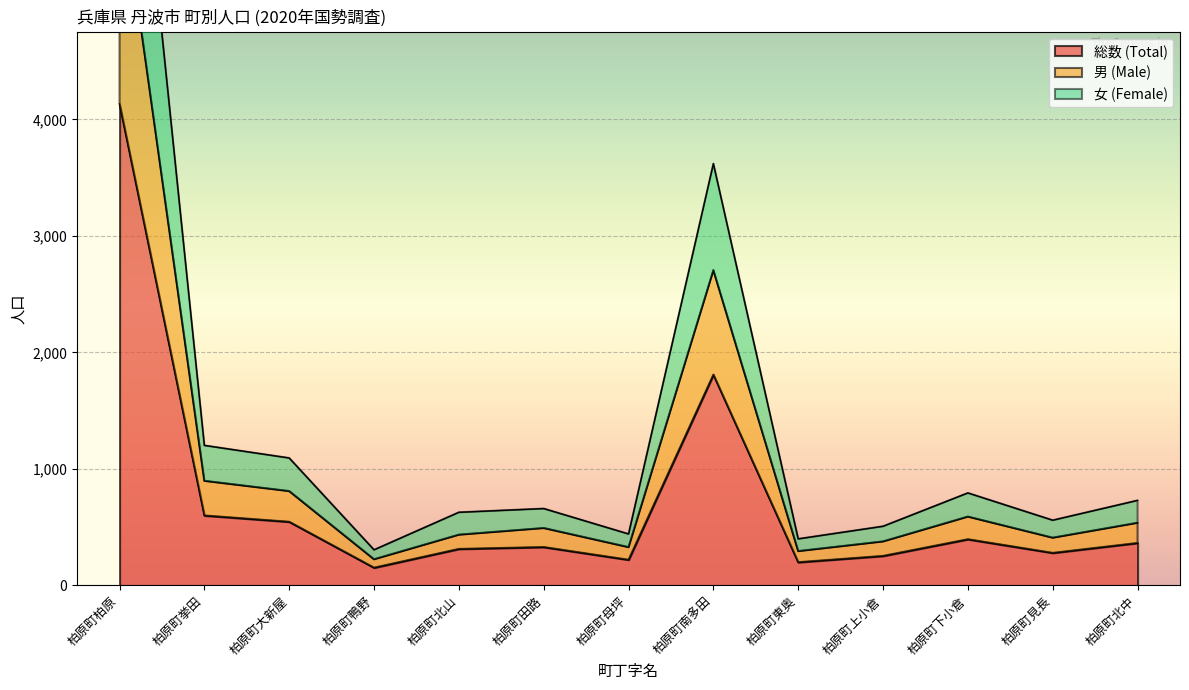

What is the difference between the maximum and second lowest values in the 女 (Female) series?

7866